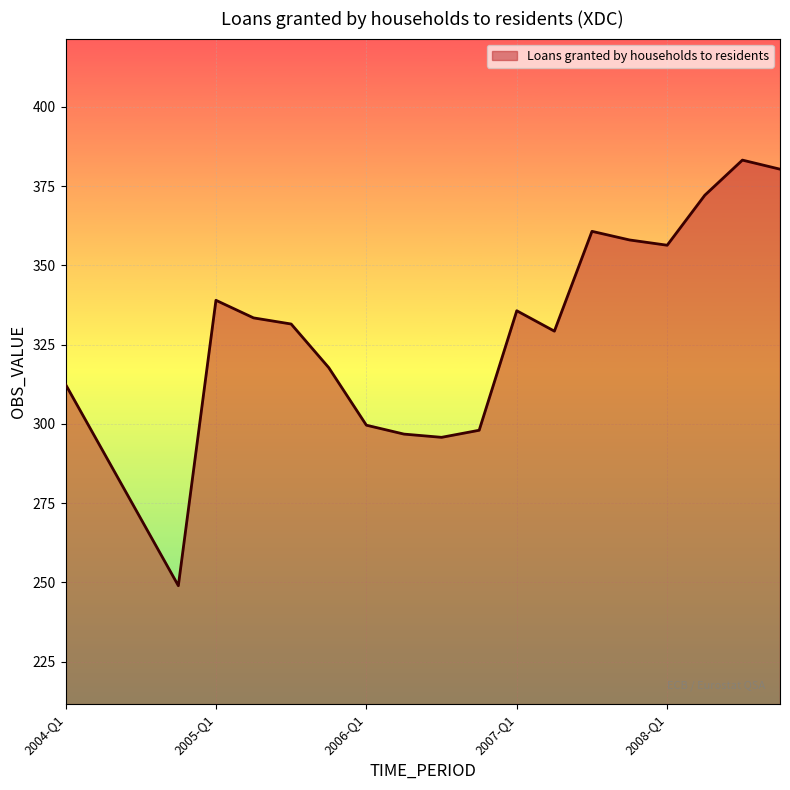

What is the minimum value shown in the chart?

249.0